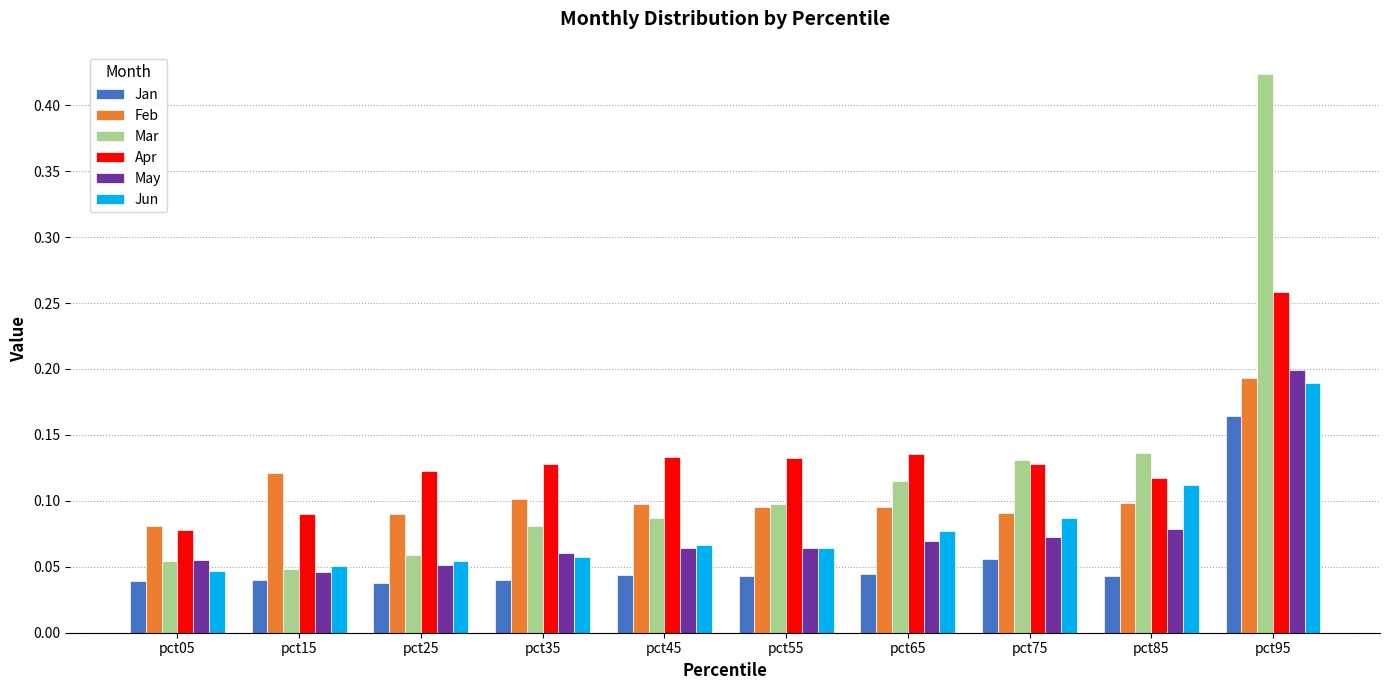

At which label does Mar reach its peak?

pct95